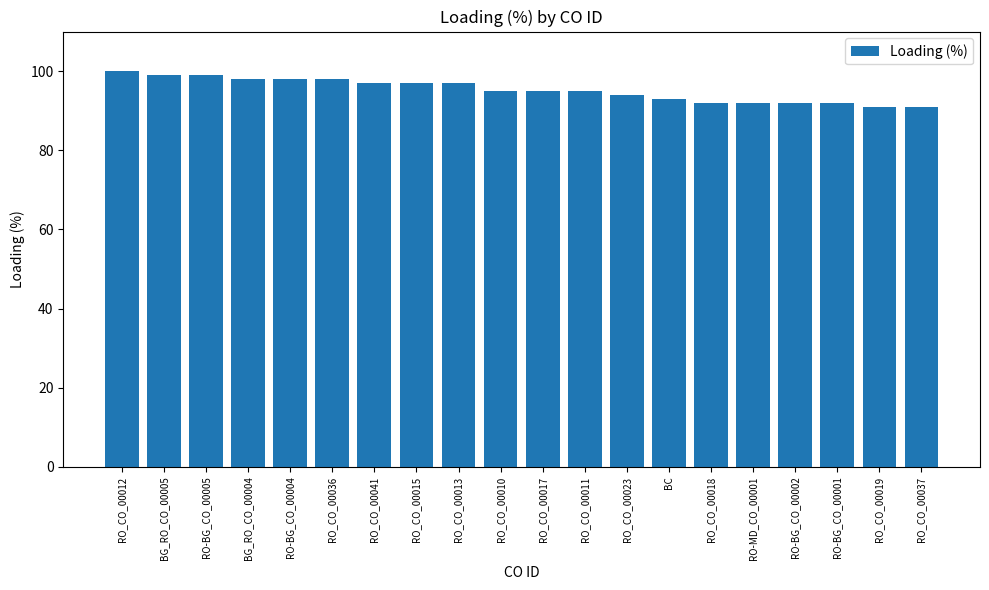

What is the difference between the maximum and minimum values?

9